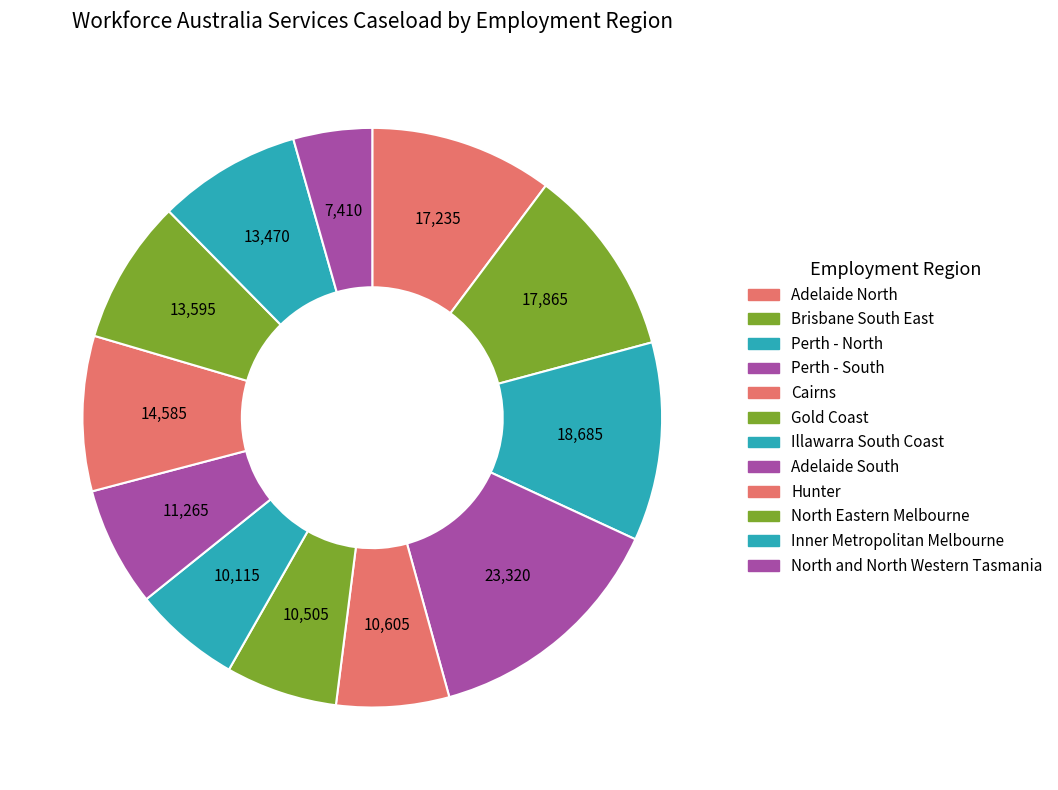

Which category has the biggest portion of the pie?

Perth - South